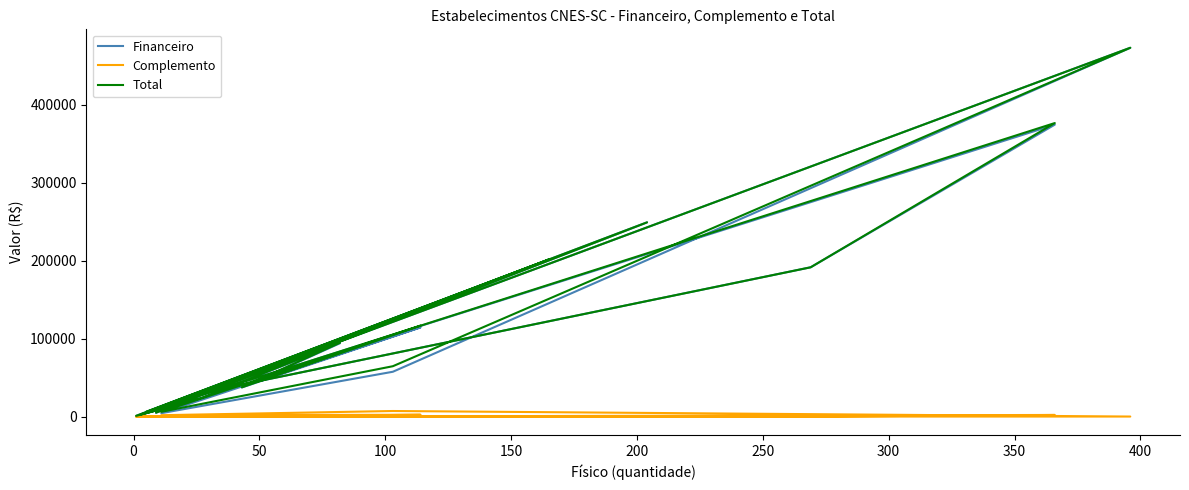

At 300, list the series in order from largest to smallest.

Financeiro, Total, Complemento